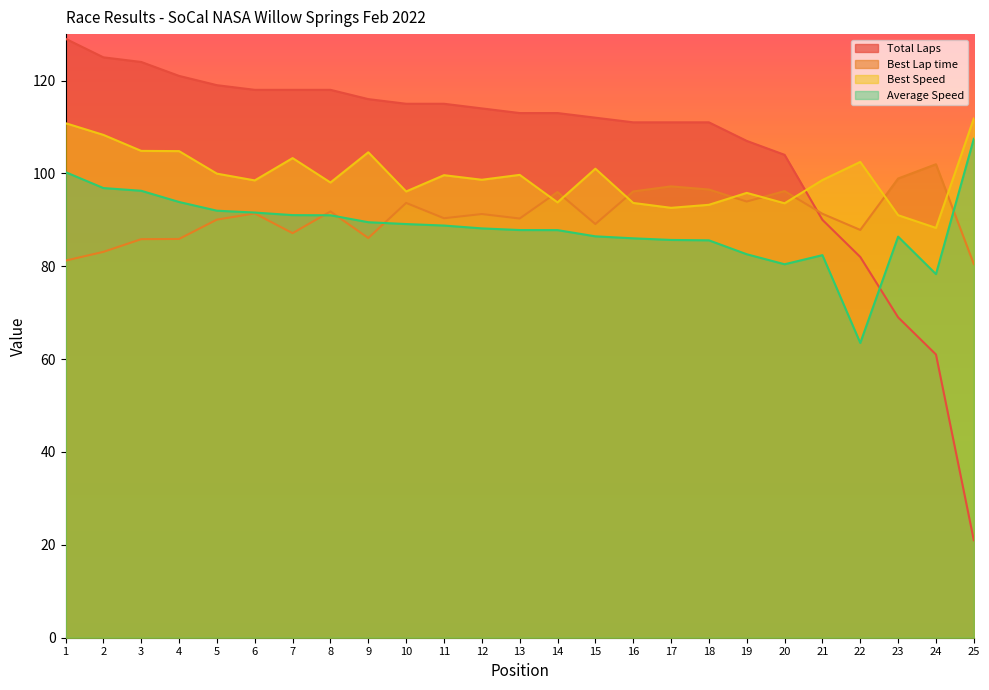

At which label does Best Speed first exceed 98?

1